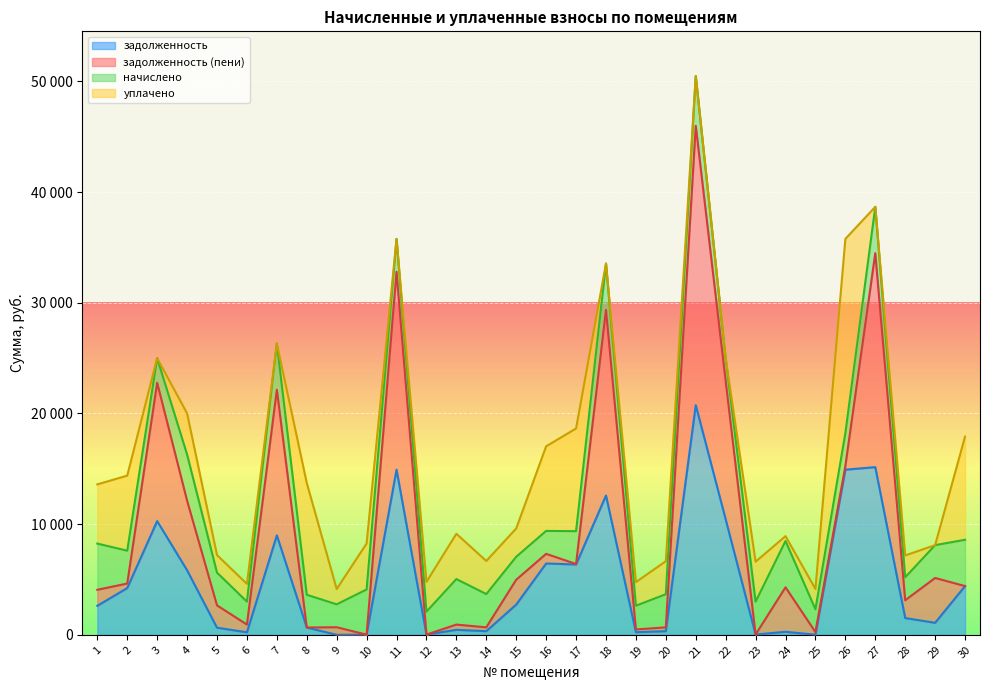

What is the minimum value for начислено?

2061.6